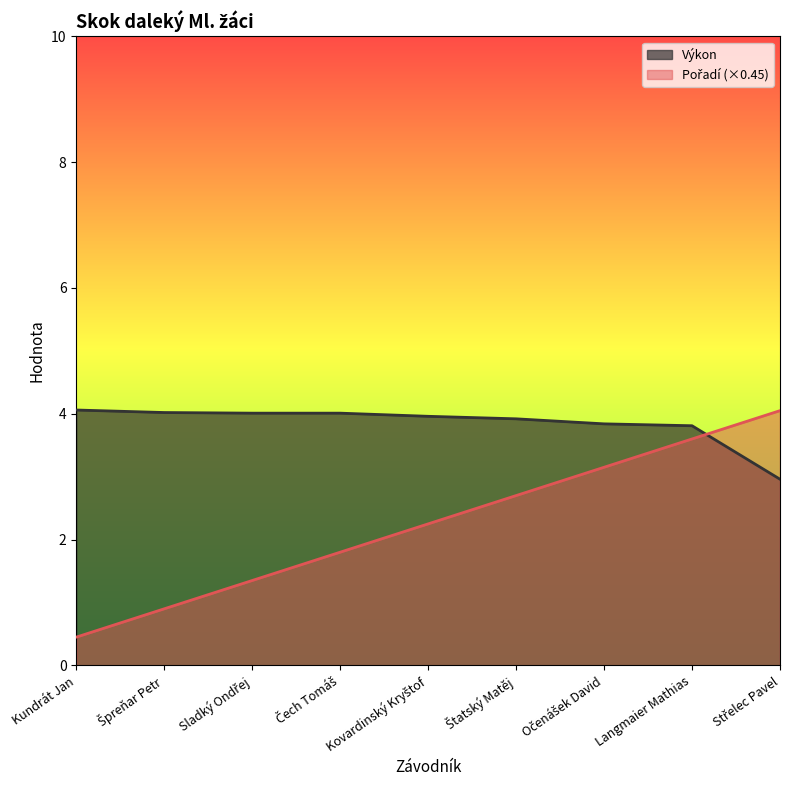

Which series ends up on top after the final intersection of Pořadí and Výkon?

Pořadí